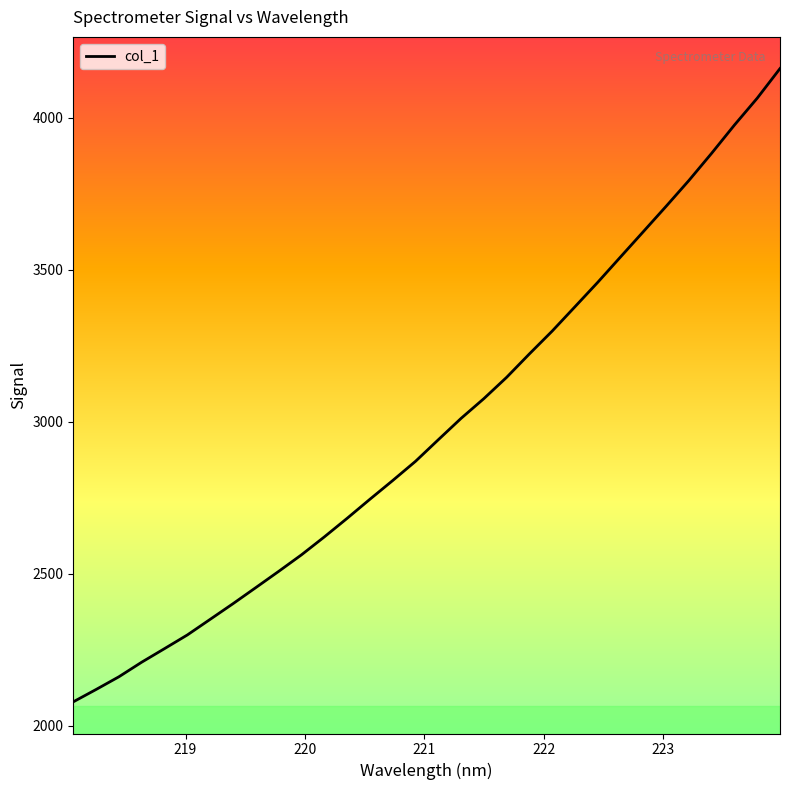

What is the minimum value shown in the chart?

2078.8